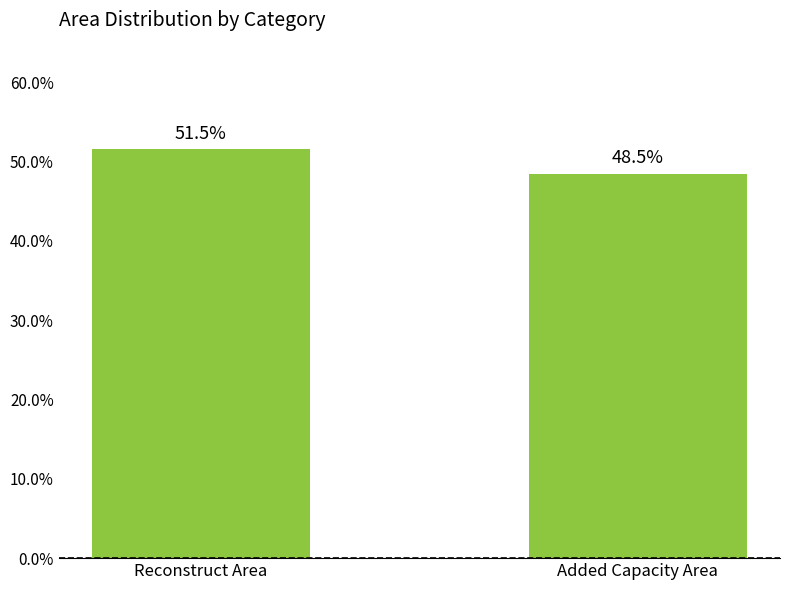

Is it true that the value at Added Capacity Area is 0.7?

False